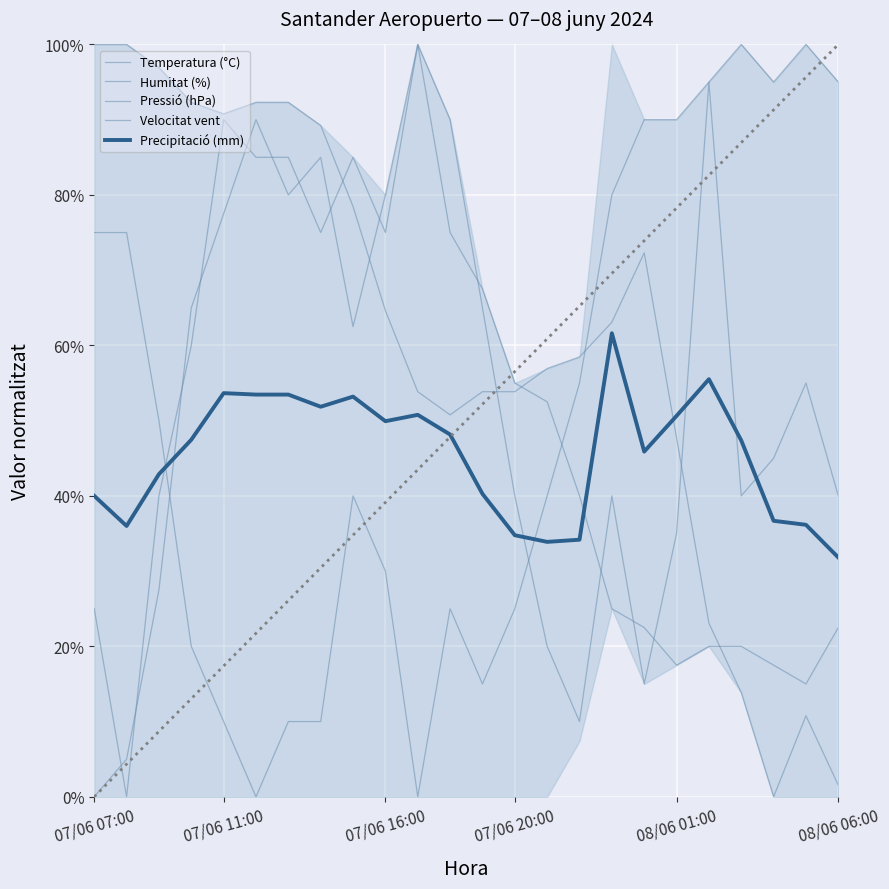

How many times do Temperatura (°C) and Pressió (hPa) cross each other?

3